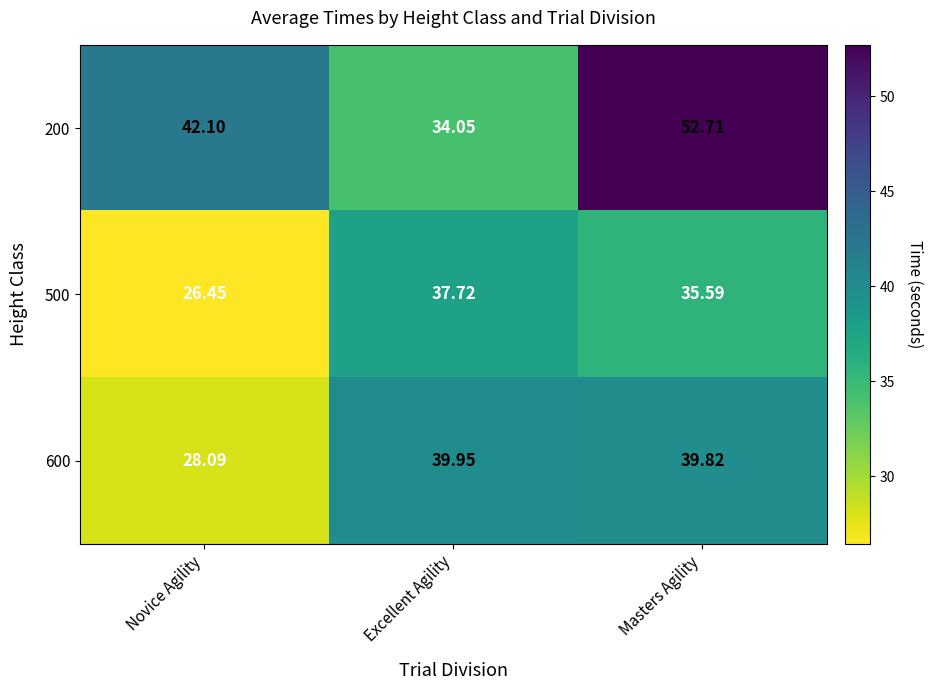

Count the number of categories in the chart.

3